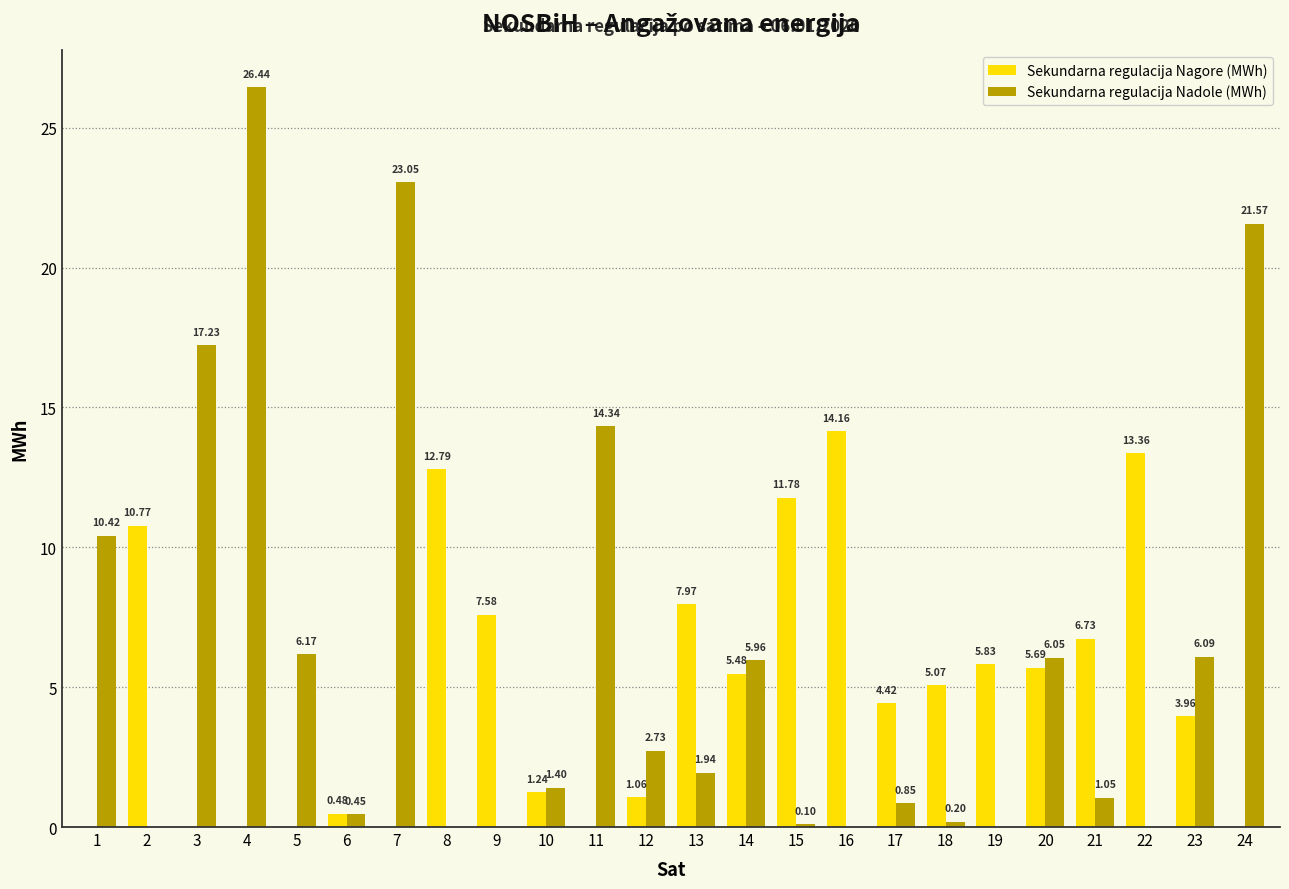

What are all the series names shown in the legend?

Sekundarna regulacija Nagore (MWh), Sekundarna regulacija Nadole (MWh)